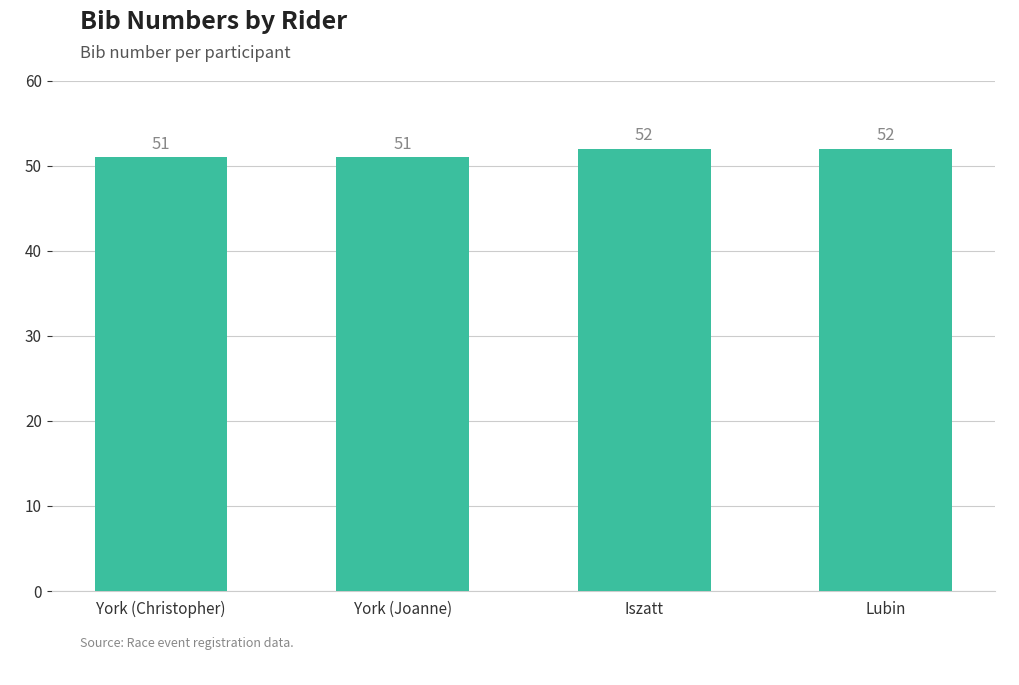

What is the label of the 2nd bar from the left?

York (Joanne)